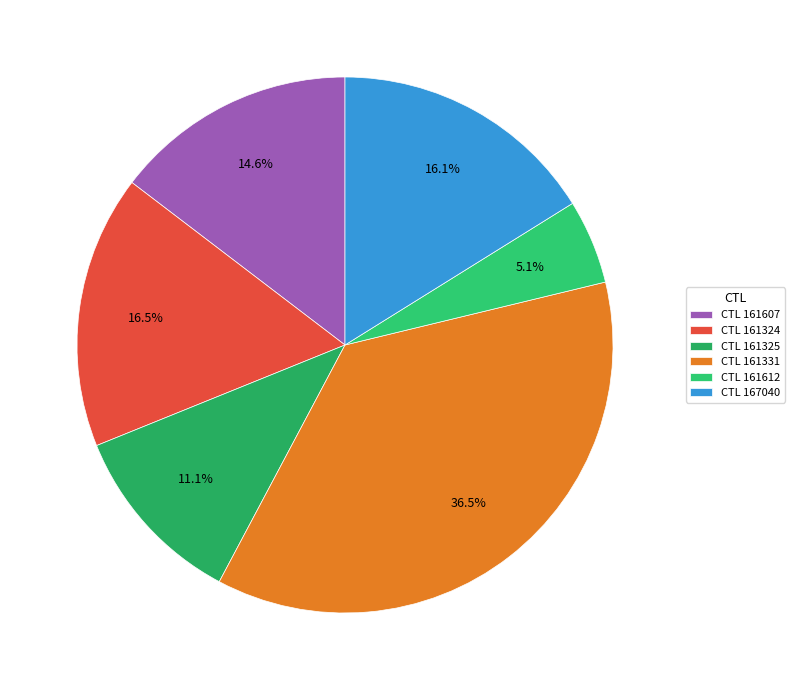

How many slices are in this pie chart?

6